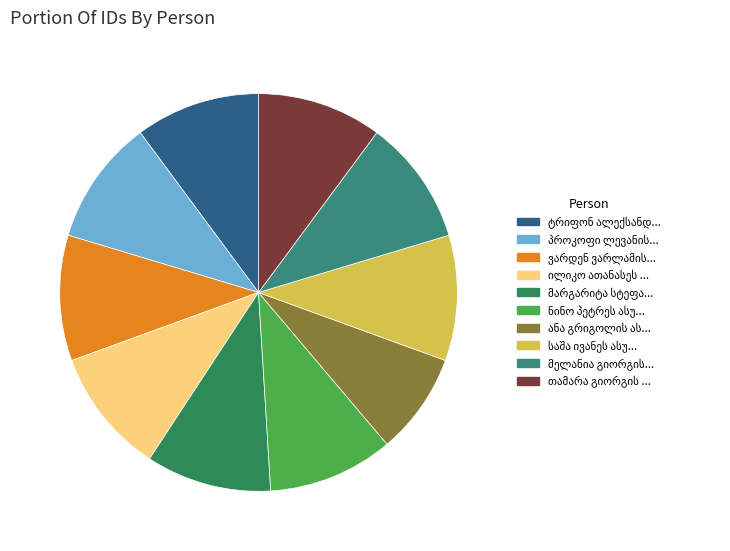

Is there a majority slice in this chart?

No